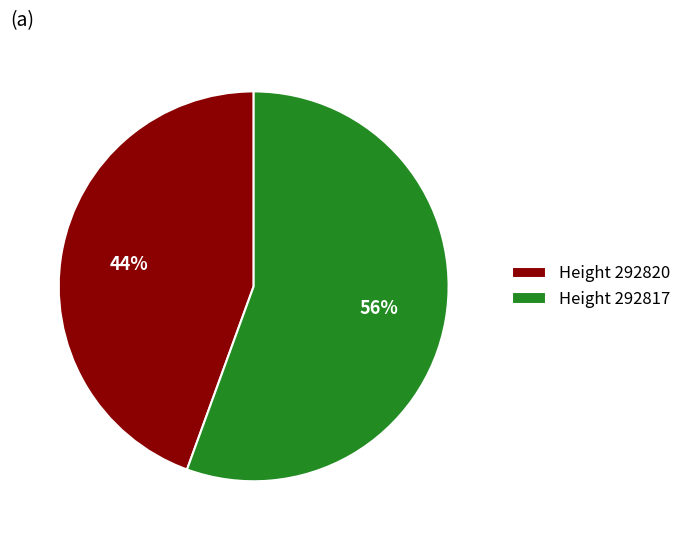

True or false: Height 292817 accounts for 47% of the total.

False